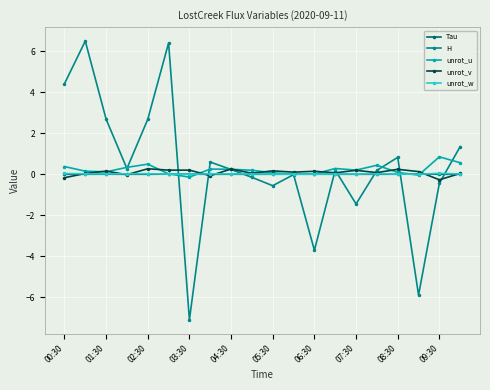

How many distinct data groups are displayed?

5